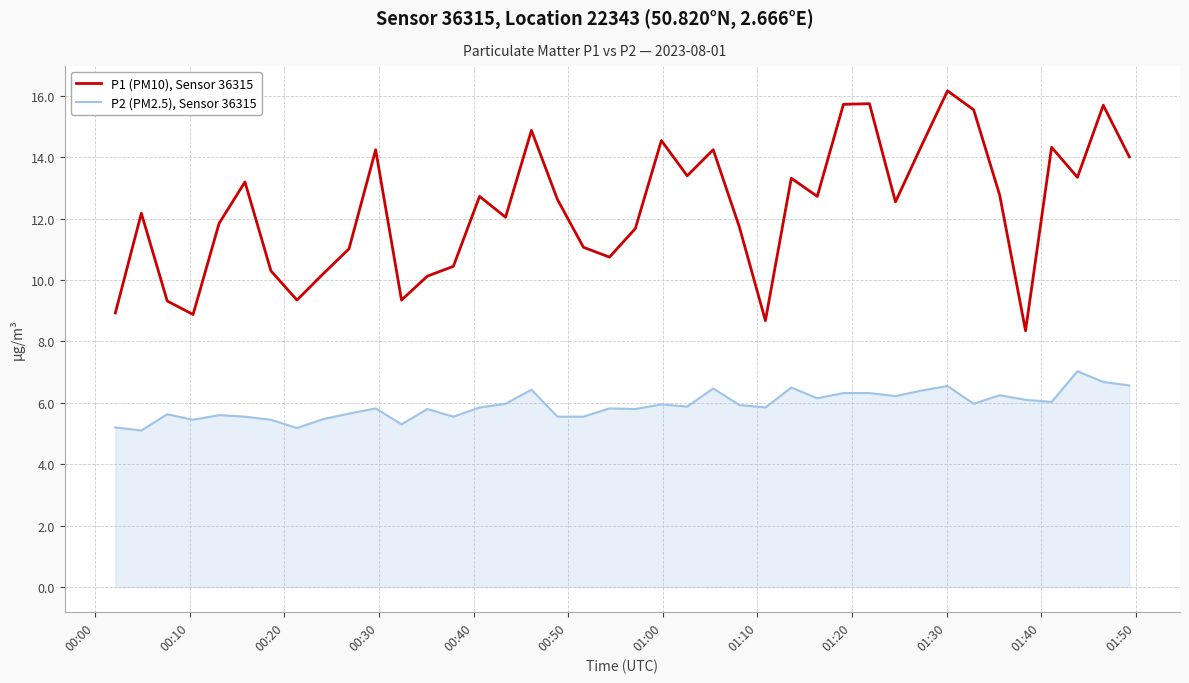

What is the greatest value displayed?

16.2